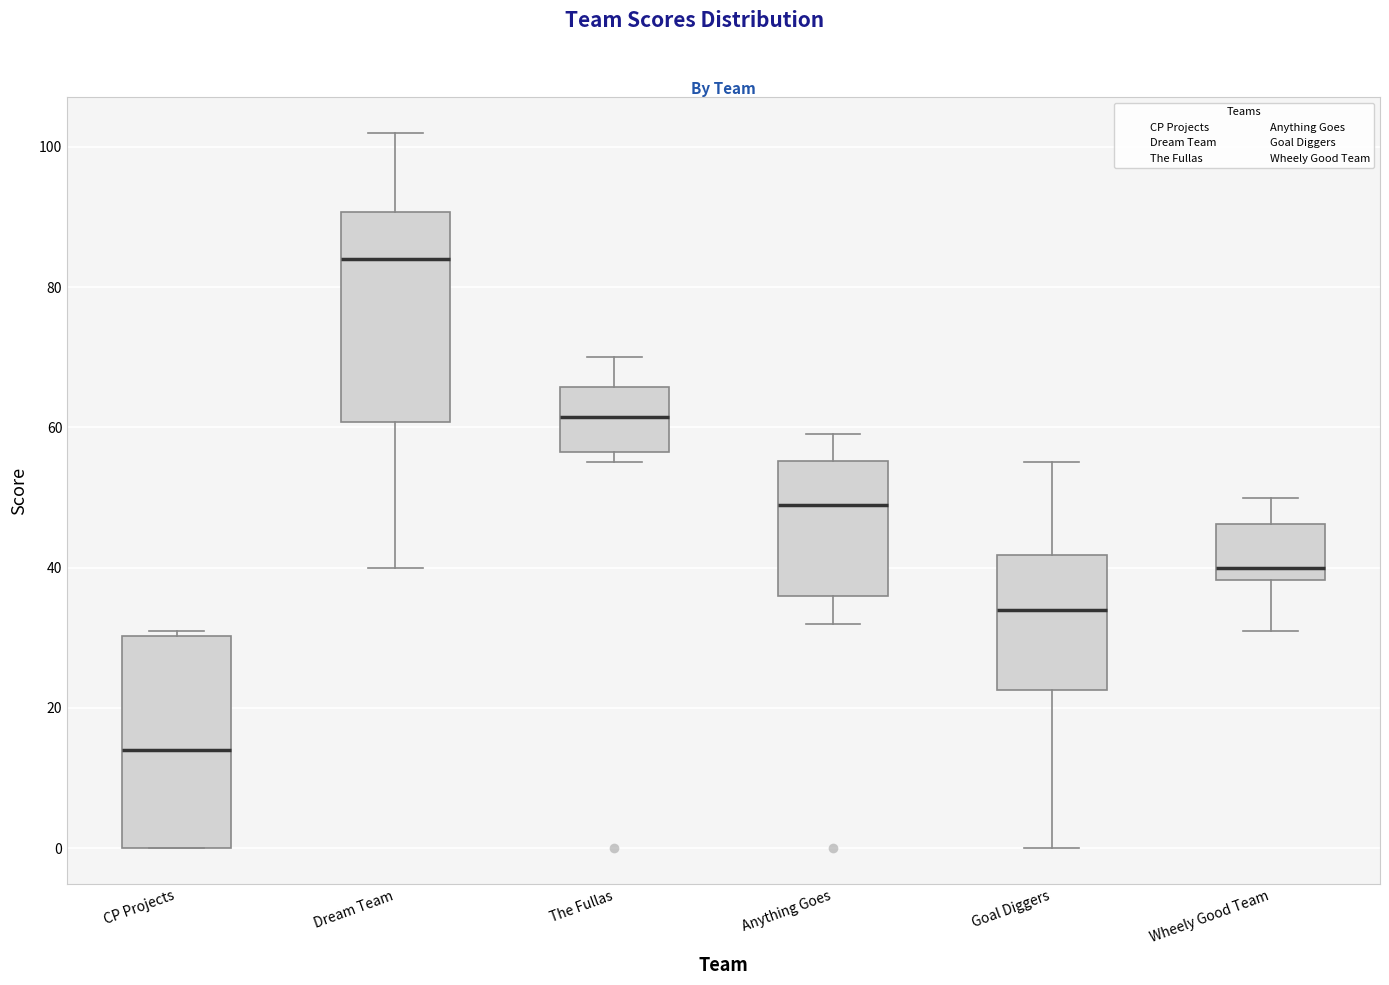

Where does the lower whisker of the box for Anything Goes end on the y-axis? The values are not printed on the chart, so give them approximately, as read against the axis.

32